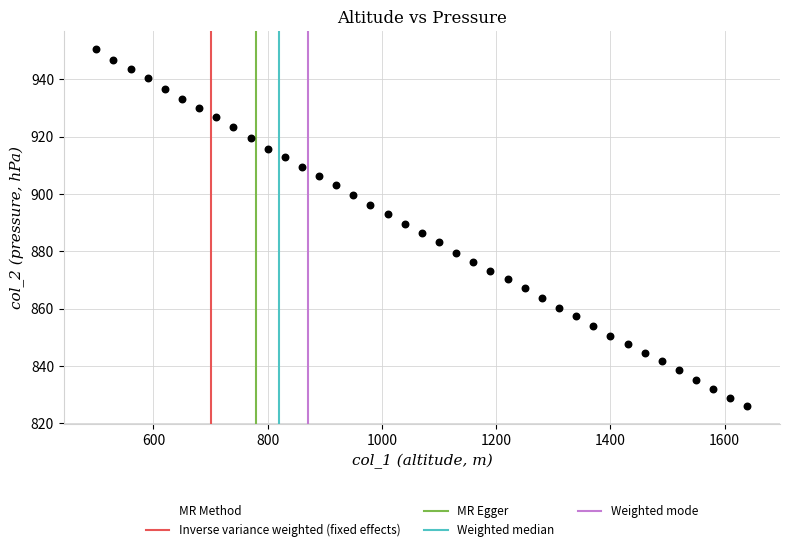

What is the range of X values (max minus min)?

1140.0